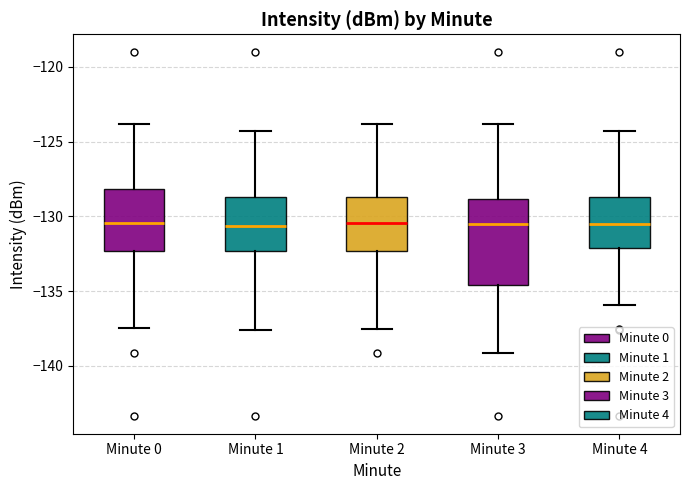

Where does the lower whisker of the box for Minute 3 end on the y-axis? The values are not printed on the chart, so give them approximately, as read against the axis.

-139.0